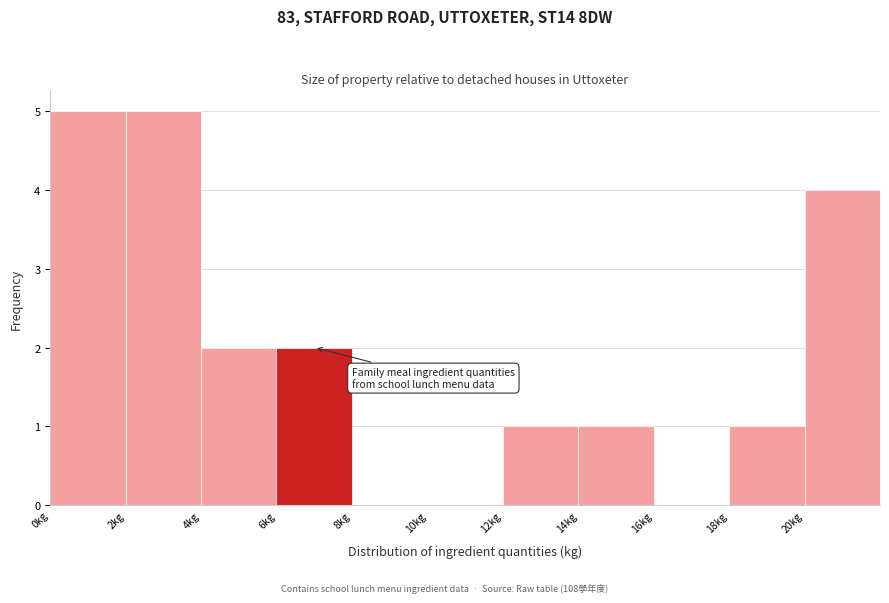

What is the height of the bar covering 12 to 14 on the x-axis? The values are not printed on the chart, so give them approximately, as read against the axis.

1